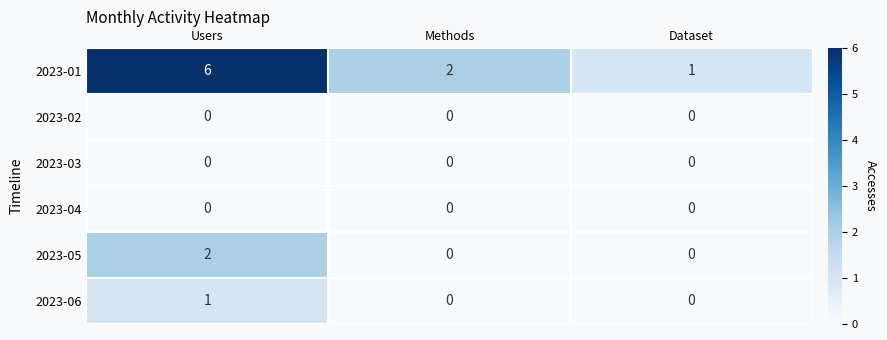

Is it true that 2023-01 equals 1 at Dataset?

True